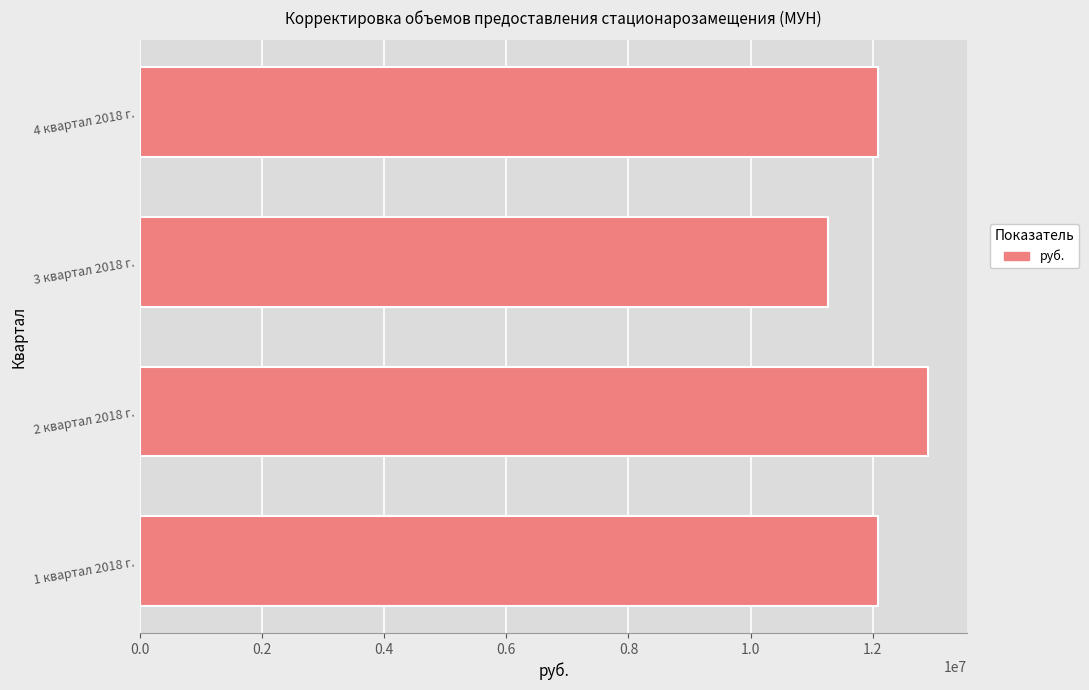

How many bars are there in total?

4